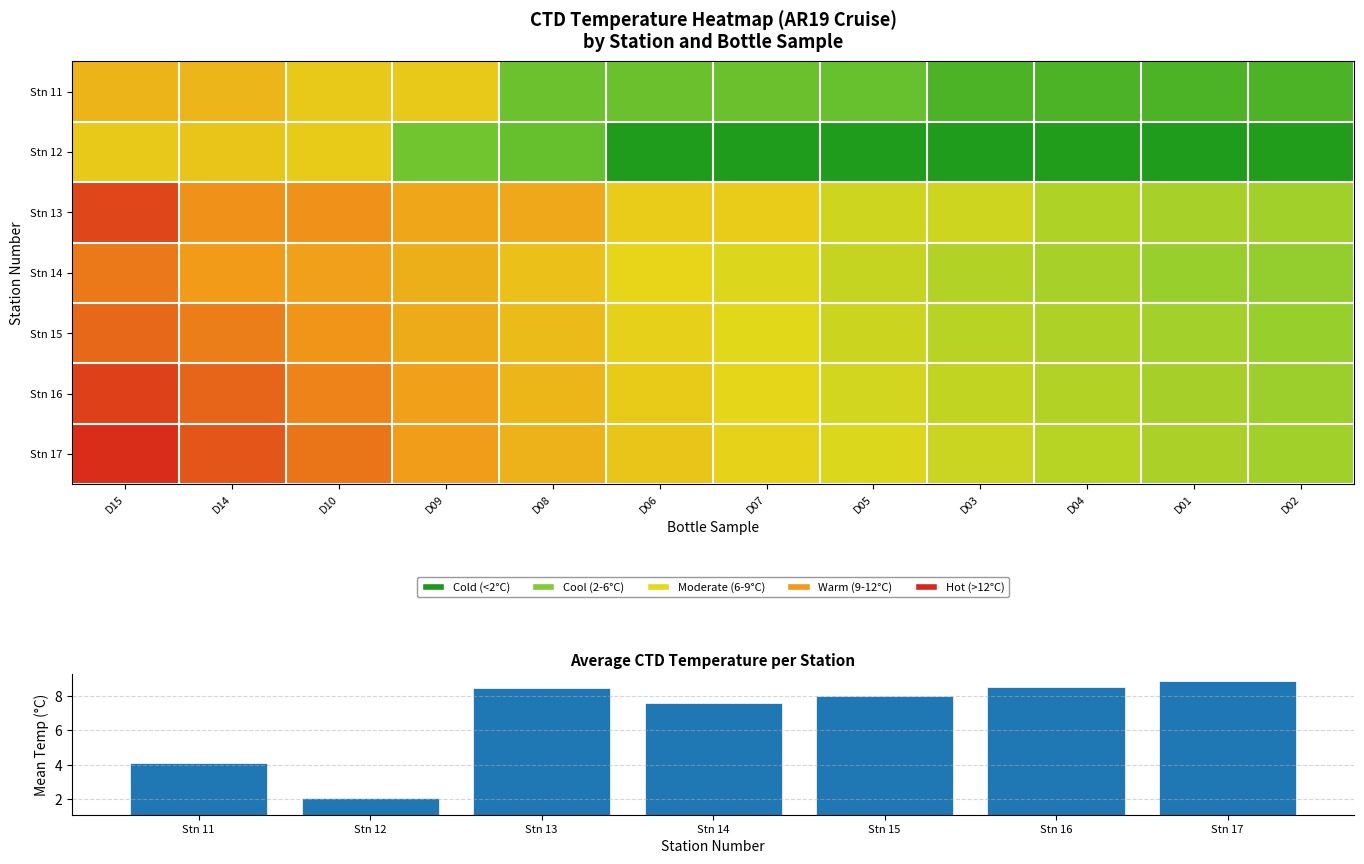

Is the value of 14 at D01 greater than the value of 13 at D08?

No